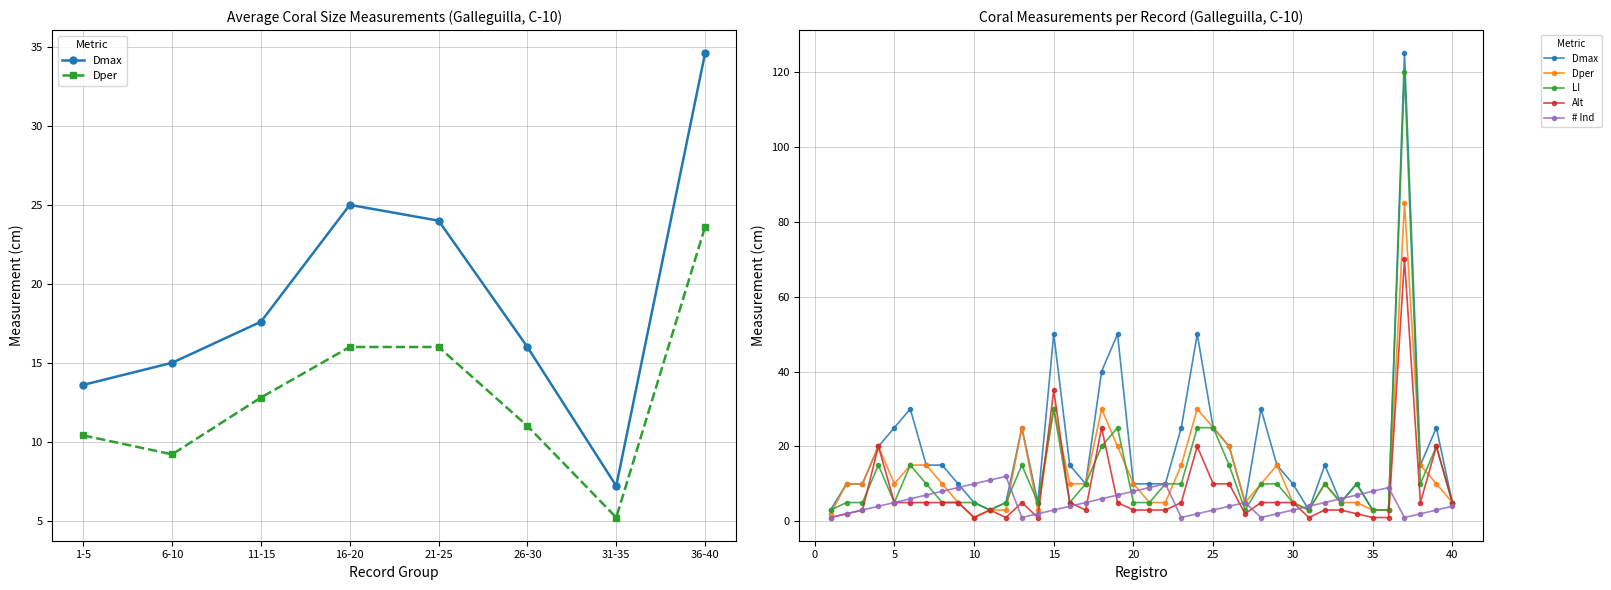

In Alt, how many points are higher than both neighbors (excluding endpoints)?

8